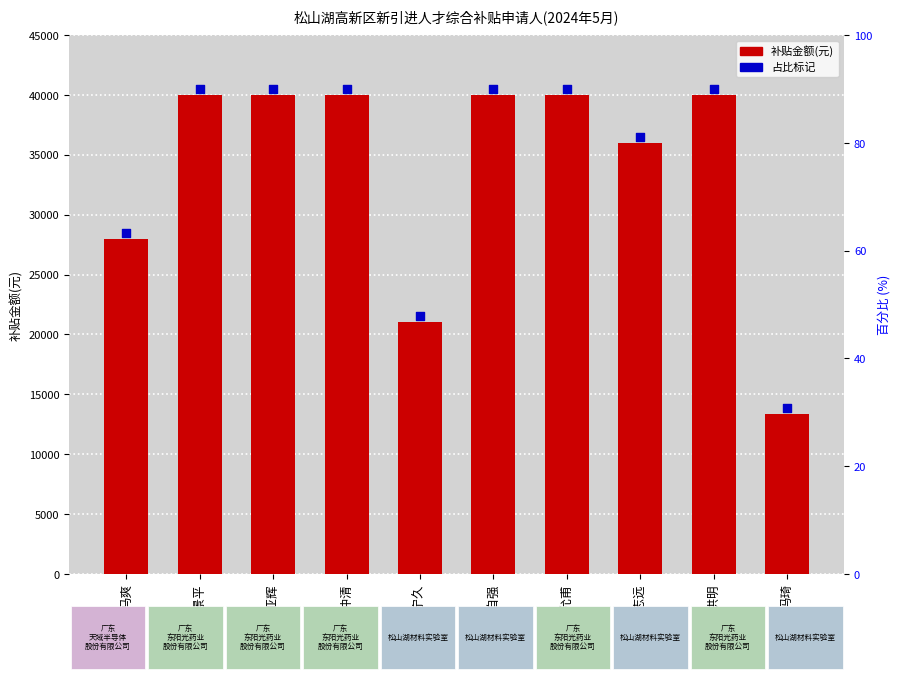

What are all the series names shown in the legend?

补贴金额(元), 占比标记